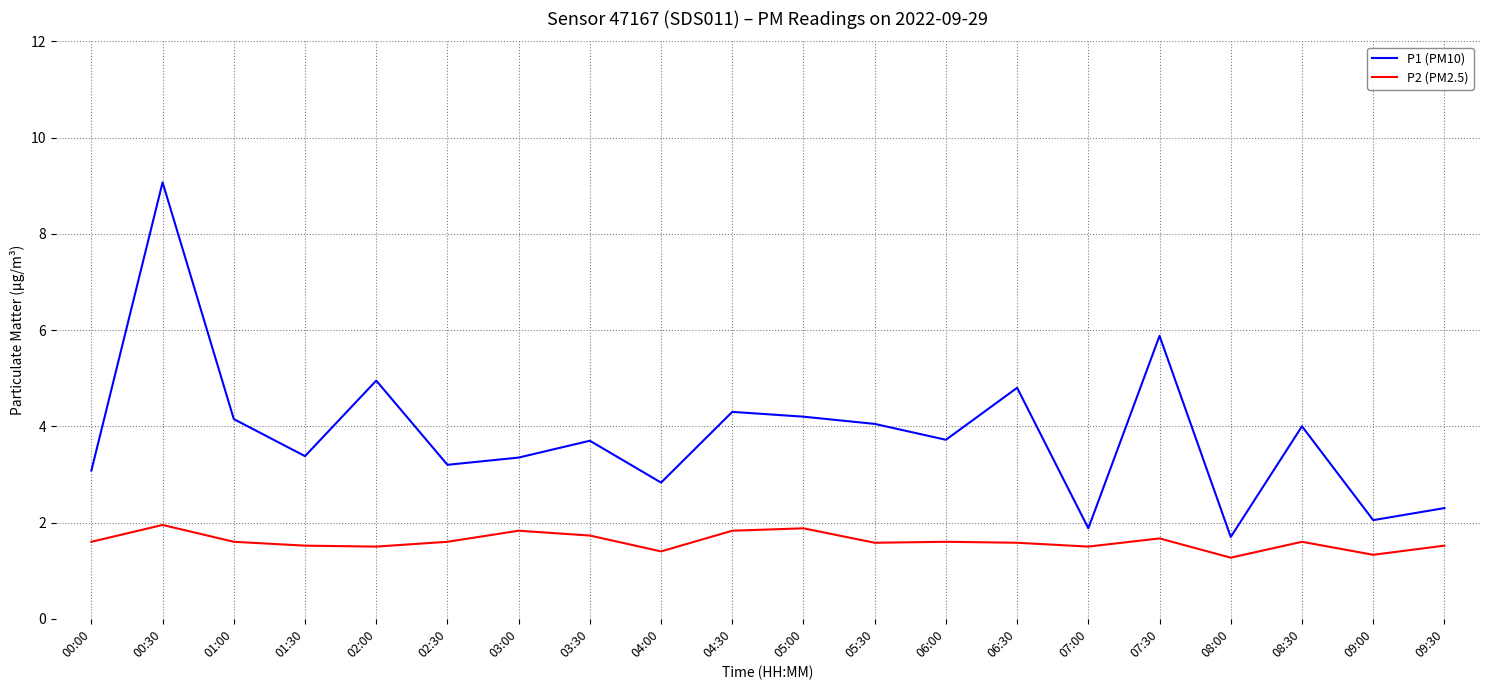

What is the difference between the highest and lowest values at 04:00?

1.4